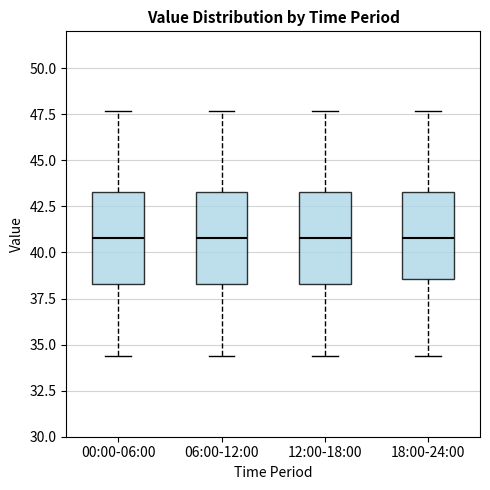

Reading left to right, read every box against the y-axis: the position of its median line, the range the box covers, and the ends of its whiskers. The values are not printed on the chart, so give them approximately, as read against the axis.

00:00-06:00: median 41.0, box 38.5 to 43.5, whiskers 34.5 to 47.5
06:00-12:00: median 41.0, box 38.5 to 43.5, whiskers 34.5 to 47.5
12:00-18:00: median 41.0, box 38.5 to 43.5, whiskers 34.5 to 47.5
18:00-24:00: median 41.0, box 38.5 to 43.5, whiskers 34.5 to 47.5